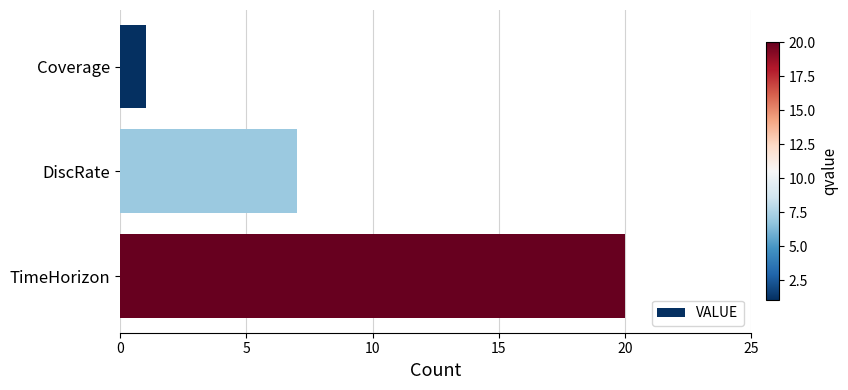

True or false: the data shows 2 at DiscRate.

False